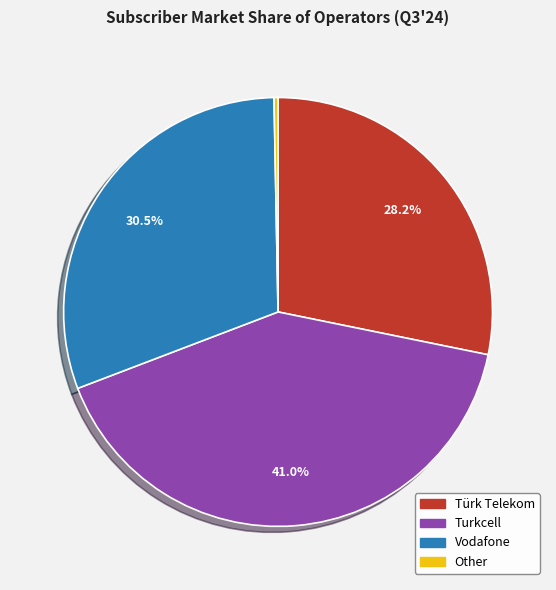

Does any single category account for the majority?

No